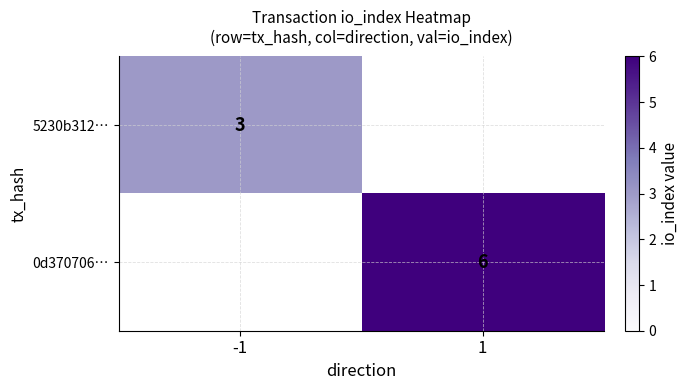

The value of 5230b312… at -1 is 3. True or false?

True